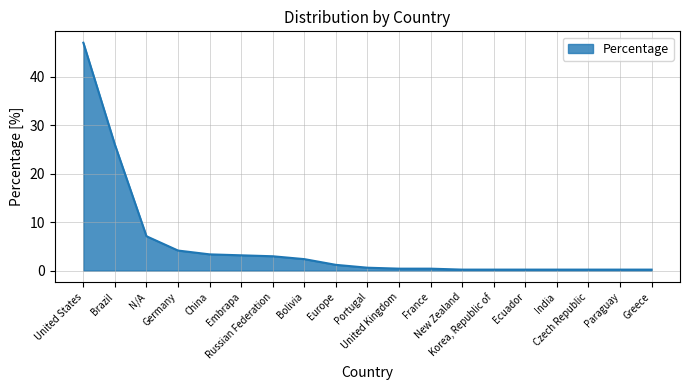

Does the chart have visible grid lines?

Yes